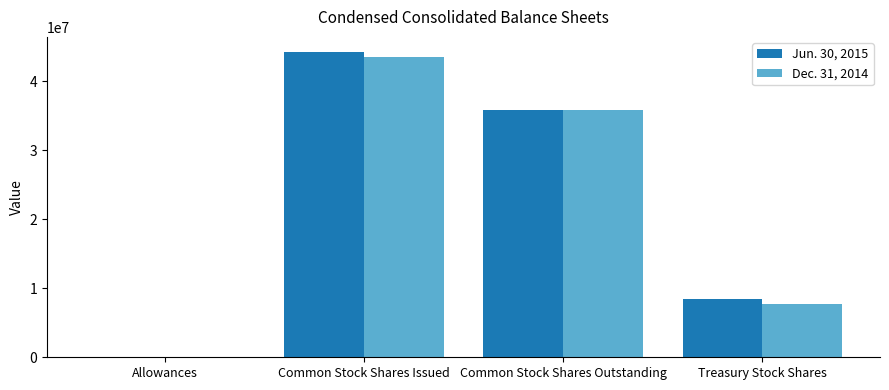

What is the sum of all Jun. 30, 2015 values?

88505640